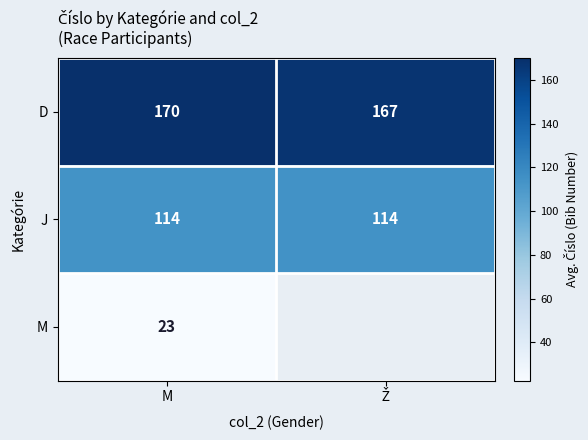

At which label does D reach its peak?

M